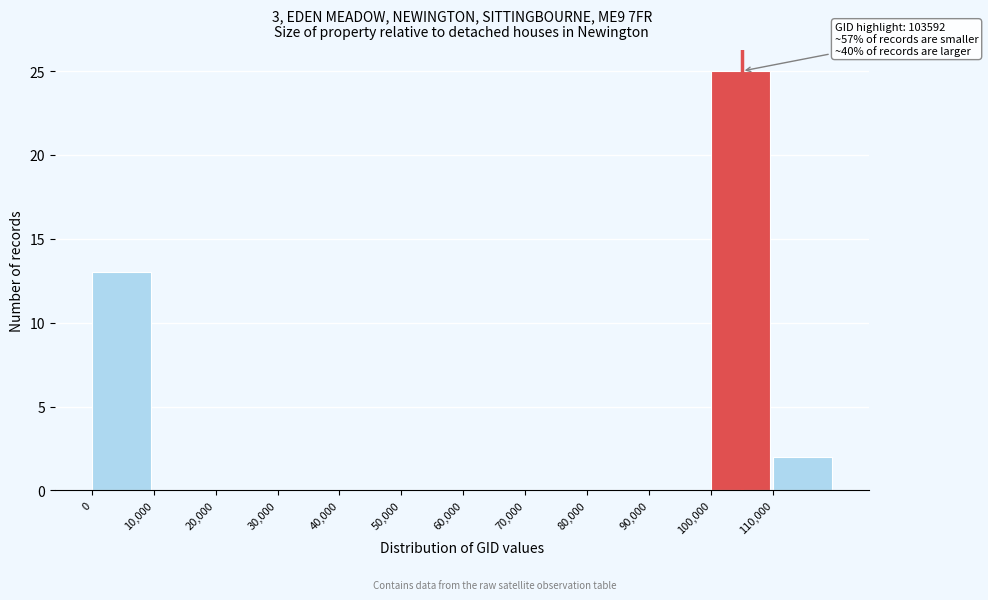

Which range on the x-axis has the tallest bar?

100000 to 110000